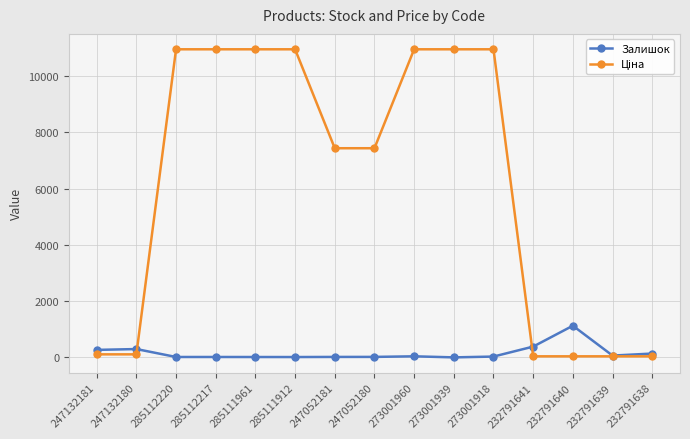

At which label does Залишок reach its peak?

232791640